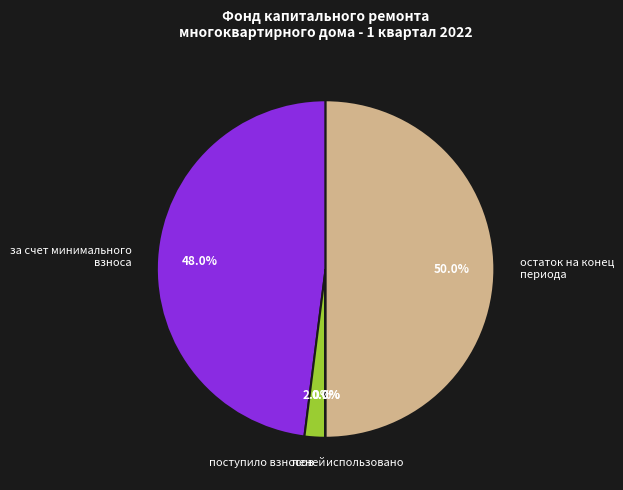

Which category has the biggest portion of the pie?

остаток на конец периода